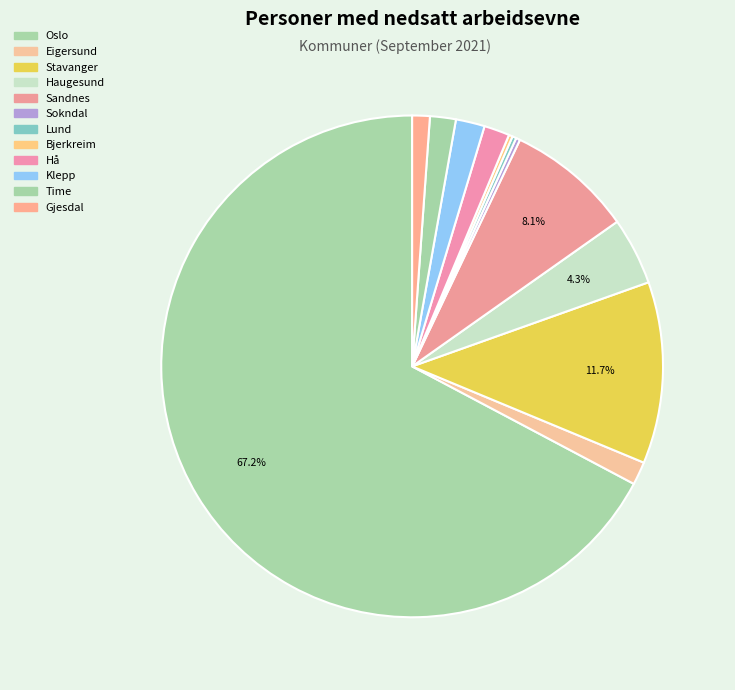

What is the ratio of the value at Klepp to the value at Gjesdal?

1.6